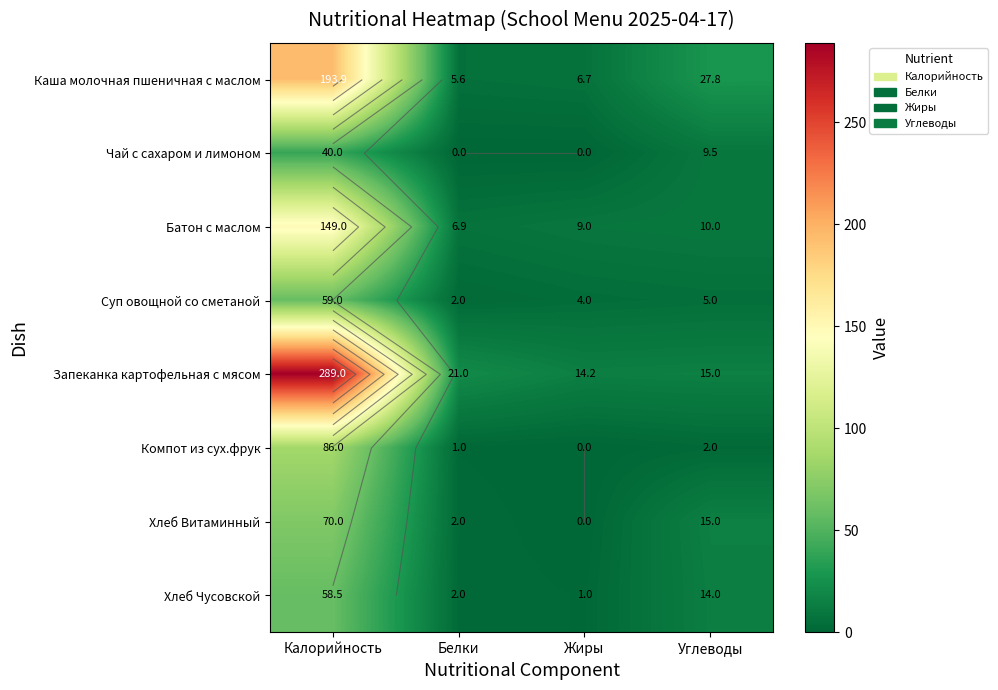

The value of Хлеб Витаминный at Калорийность is 70.0. True or false?

True